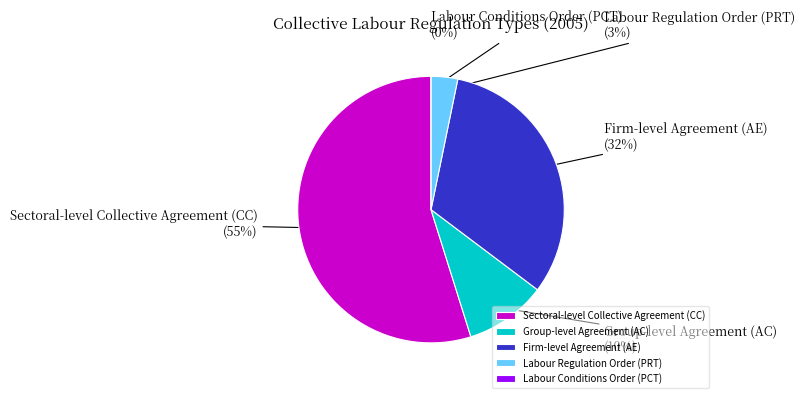

Count the number of slices in the pie.

5